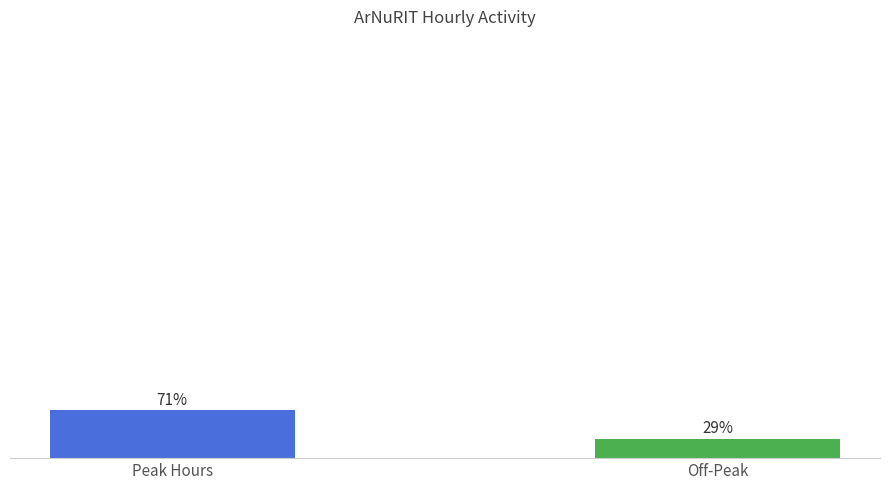

Which category has the highest value across all series?

Peak Hours